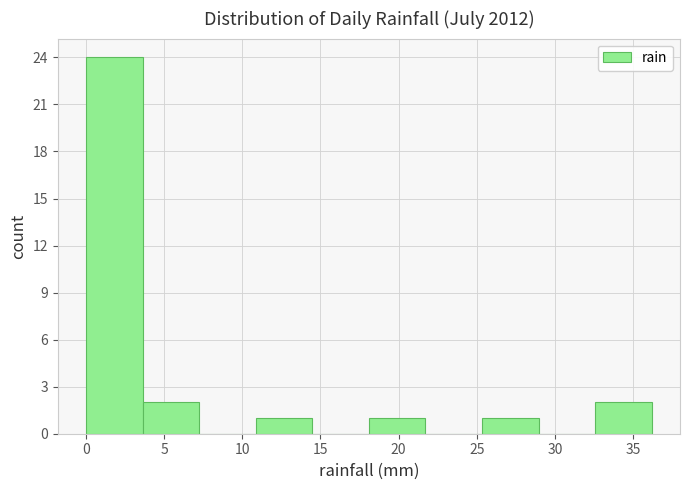

Which range on the x-axis has the tallest bar?

0.0 to 3.5